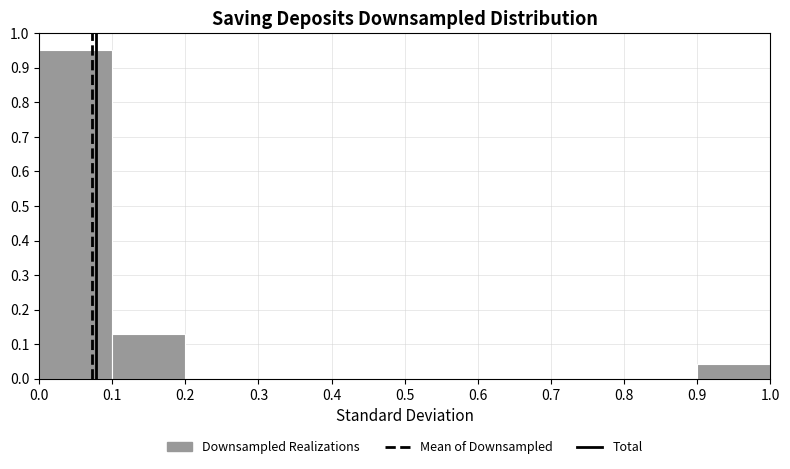

Reading left to right, transcribe this chart: for each bar, give the range it covers on the x-axis and its height. The values are not printed on the chart, so give them approximately, as read against the axis.

0.0 to 0.1: 0.95
0.1 to 0.2: 0.13
0.2 to 0.3: 0
0.3 to 0.4: 0
0.4 to 0.5: 0
0.5 to 0.6: 0
0.6 to 0.7: 0
0.7 to 0.8: 0
0.8 to 0.9: 0
0.9 to 1.0: 0.04